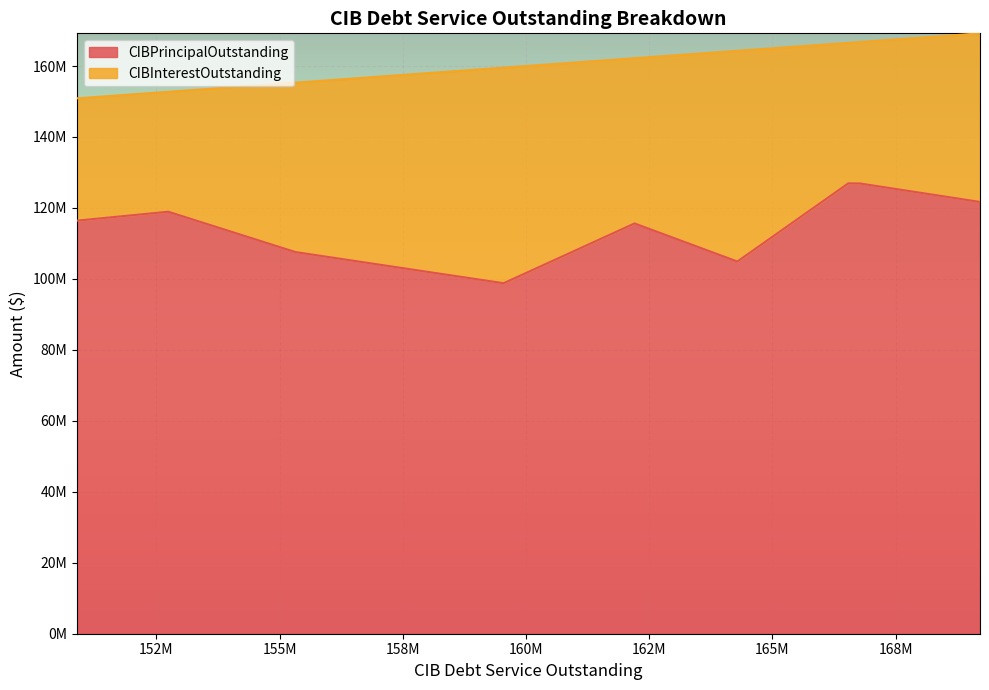

True or false: CIBPrincipalOutstanding and CIBInterestOutstanding intersect in this chart.

False